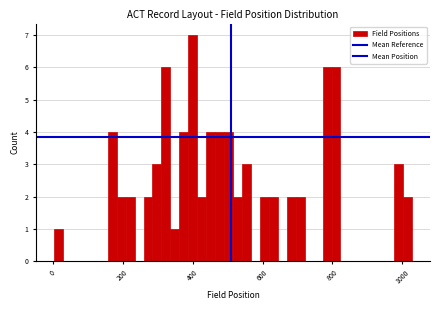

Read against the x-axis, roughly where is the centre of the tallest bar?

400